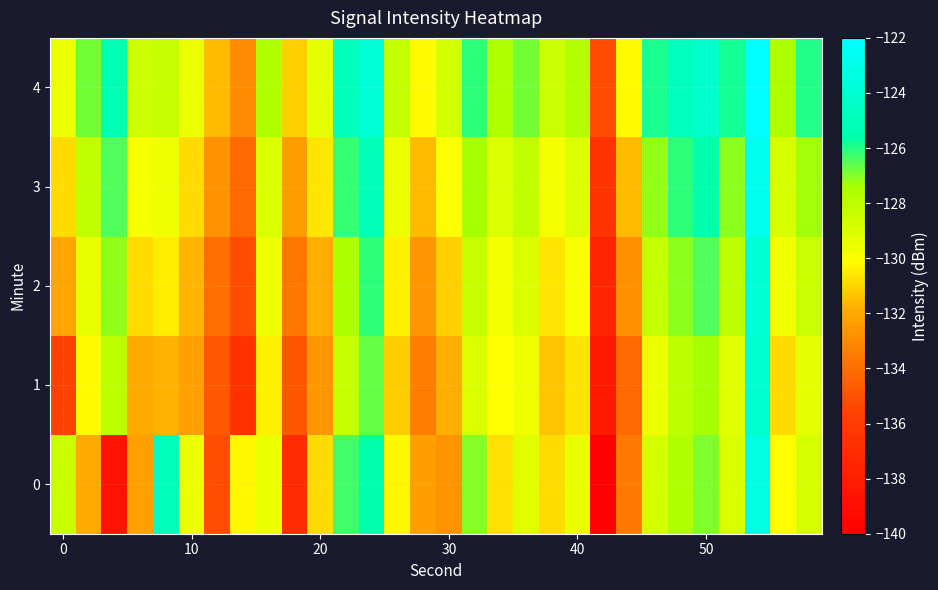

How many series are shown in this chart?

5